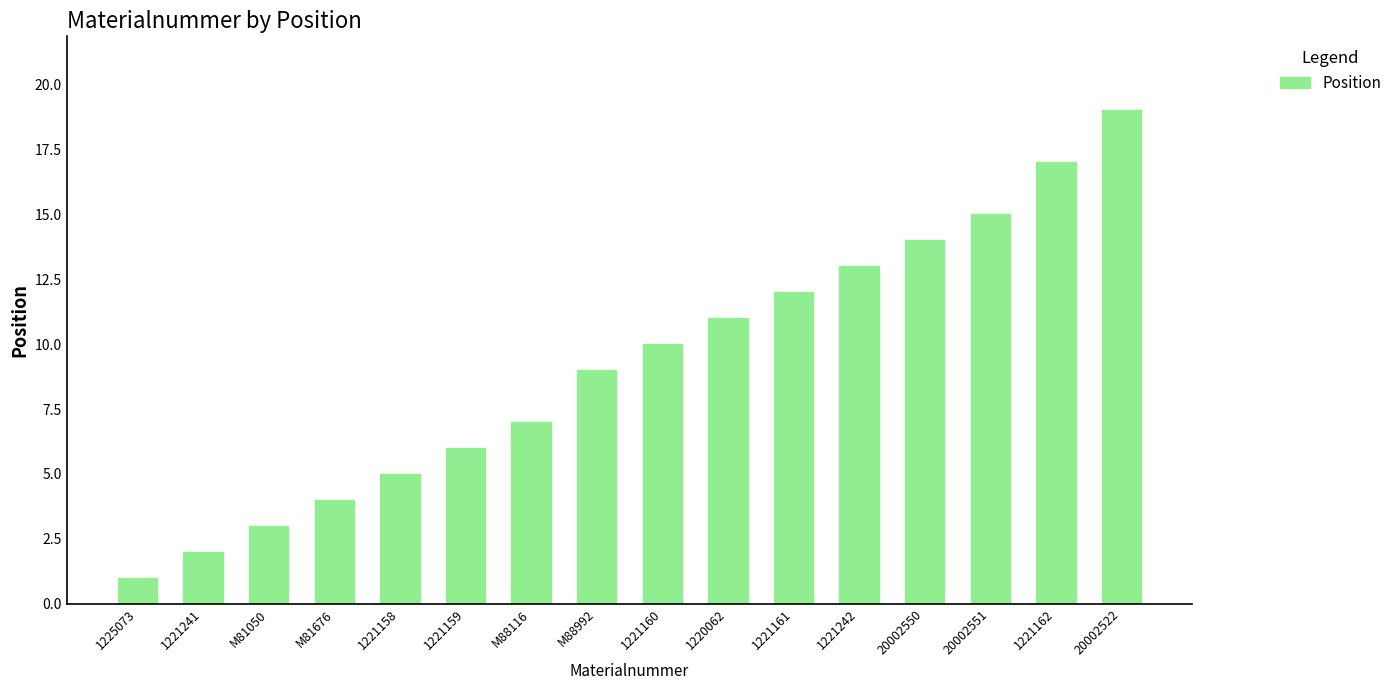

How many data points does each series have?

16